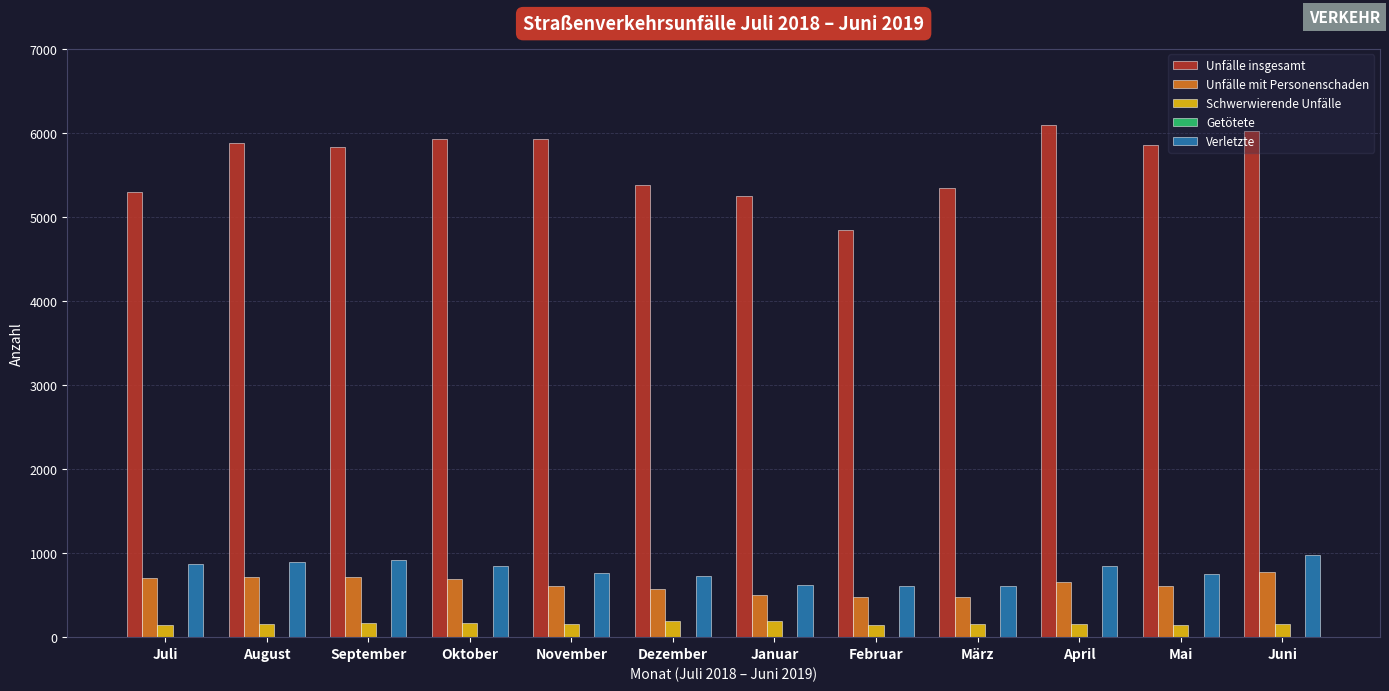

Which series has the largest total across all categories?

Unfälle insgesamt